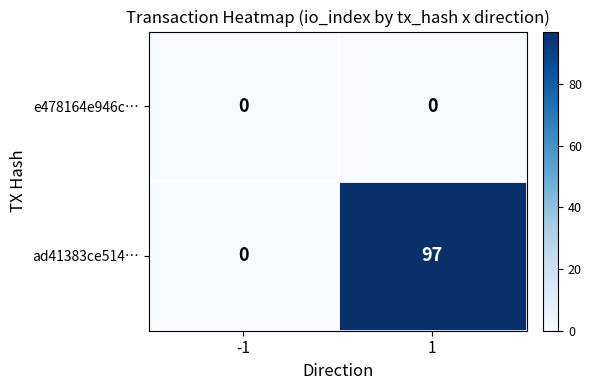

The ad41383ce514… series shows 39 at 1. True or false?

False